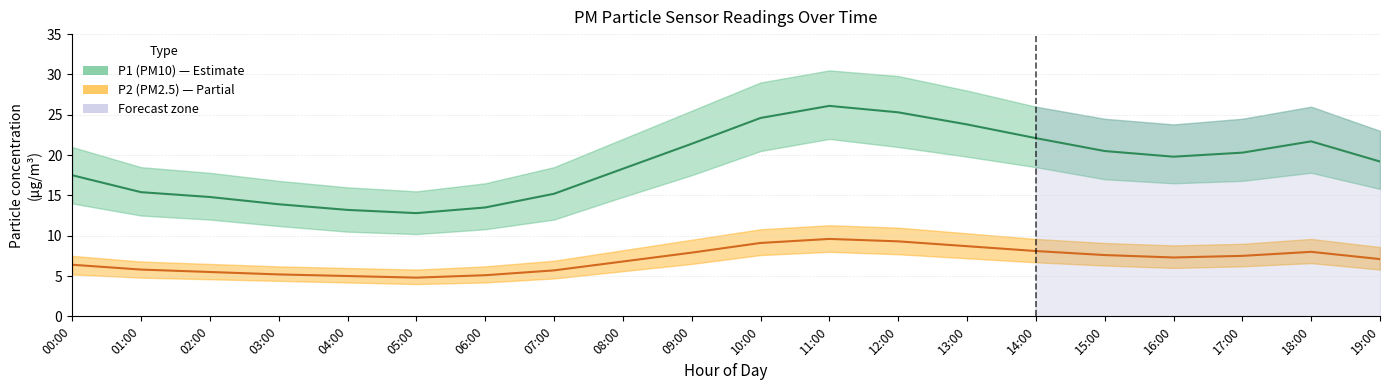

What value does the P1 (PM10) mid series have at 16:00?

19.8